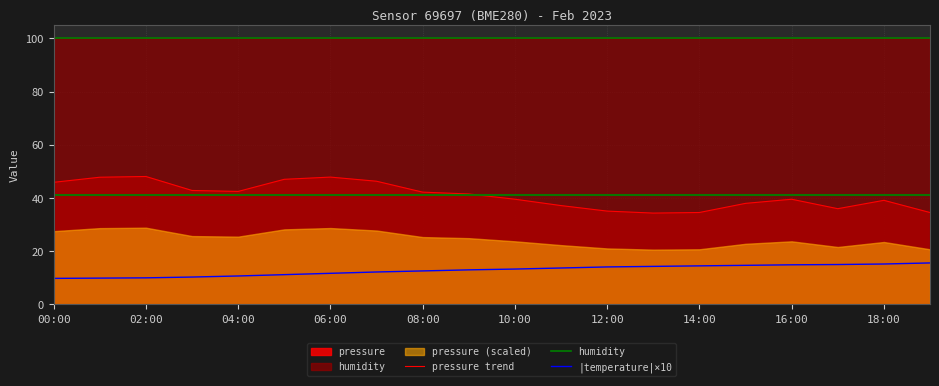

The |temperature|×10 series shows 10.7 at 04:00. True or false?

True